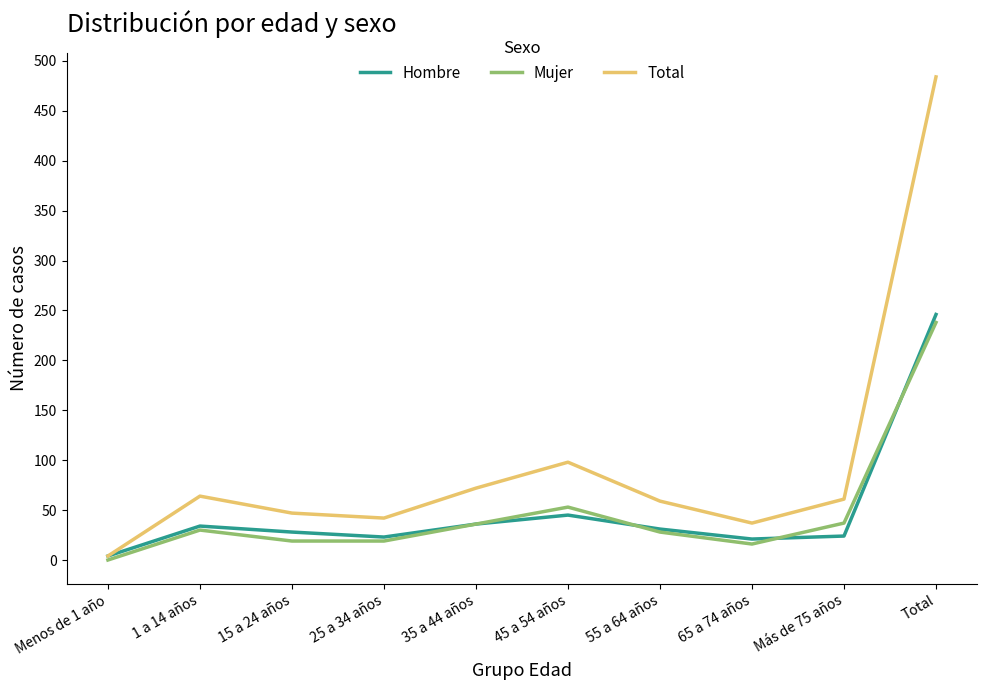

Is the value of Mujer at 65 a 74 años greater than the value of Total at 65 a 74 años?

No